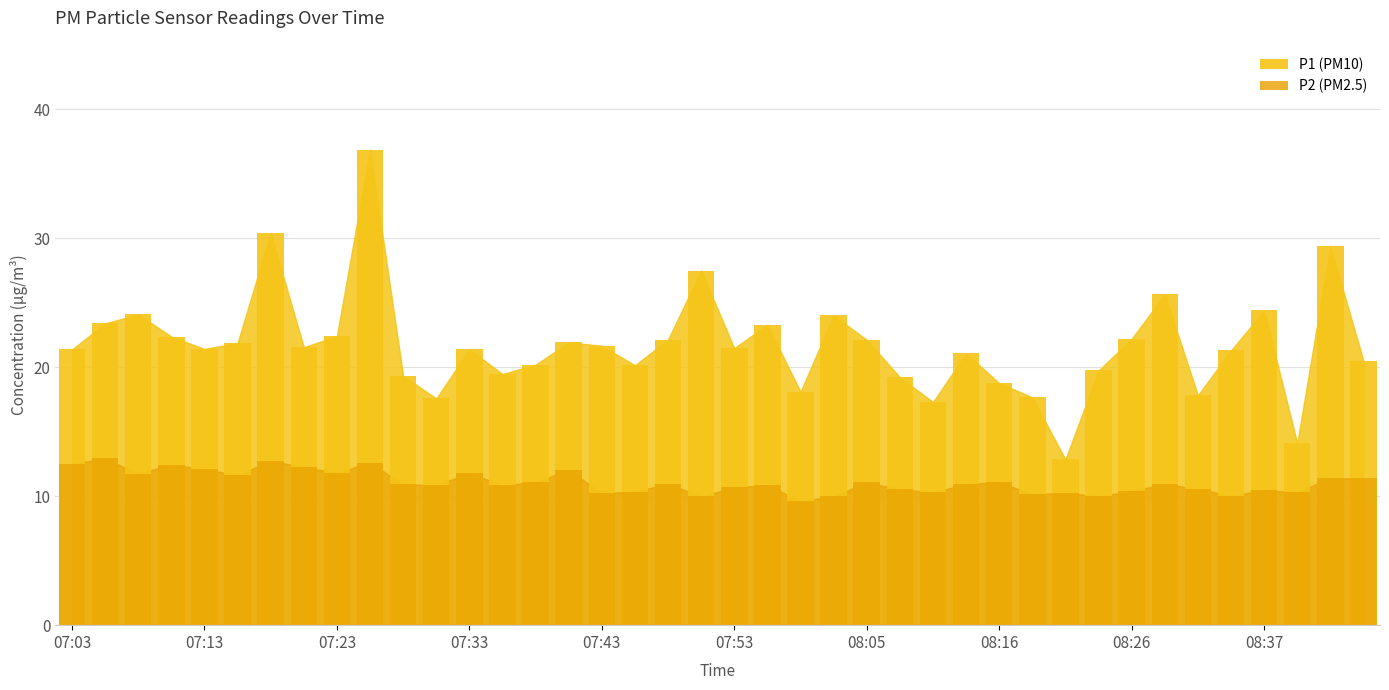

How many bars are there in total?

80